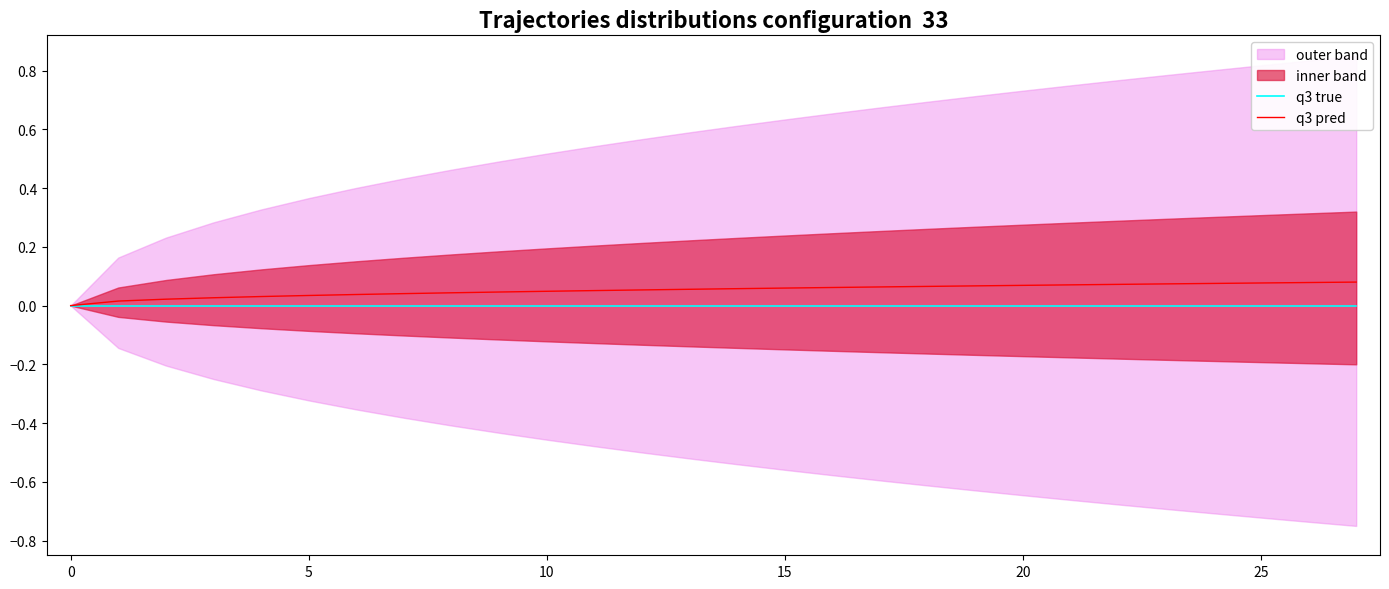

True or false: q3 true and q3 pred cross at least once.

False